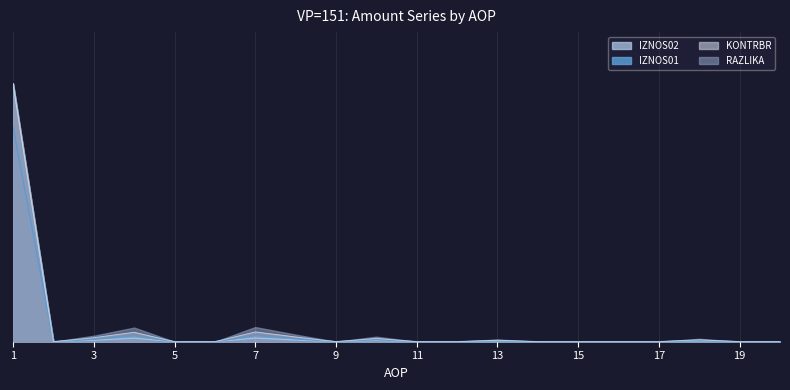

At which category is the sum across all series the highest?

1